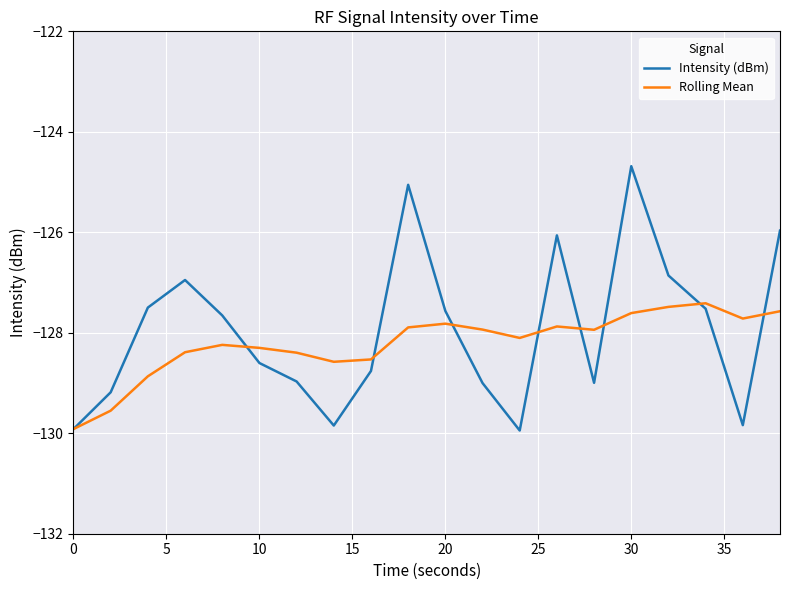

Rank the series by their maximum value, from highest to lowest.

Intensity (dBm), Rolling Mean